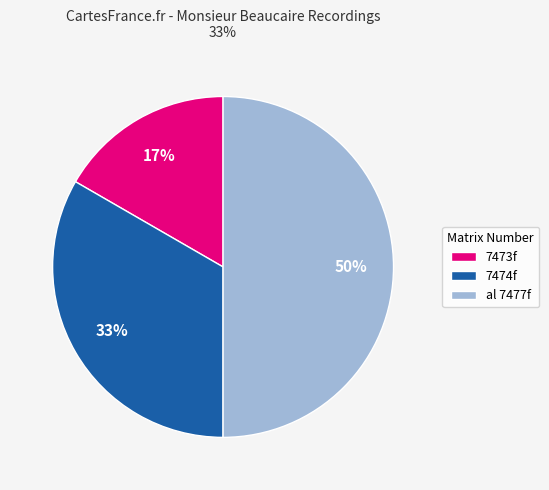

Does 7474f account for over 50% of the chart?

No